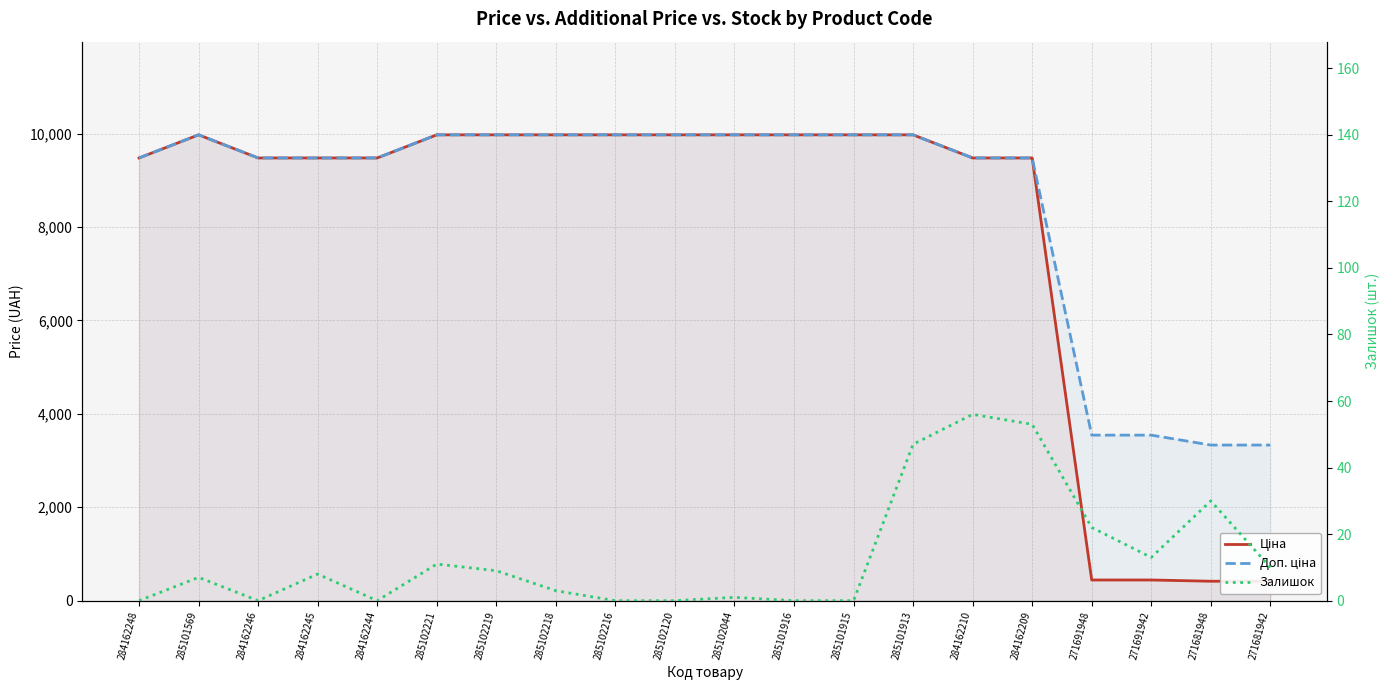

What position from the left is 284162245?

4